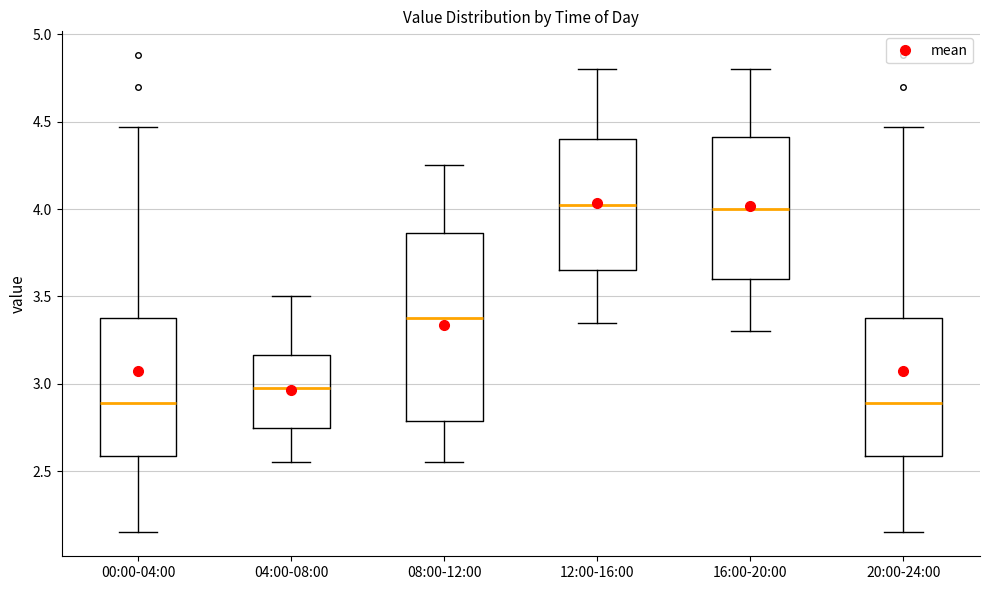

Reading left to right, transcribe this box plot: for each box, give where its median line is, the range the box spans, and where its two whiskers end, as read against the y-axis. The values are not printed on the chart, so give them approximately, as read against the axis.

00:00-04:00: median 2.90, box 2.60 to 3.40, whiskers 2.15 to 4.45
04:00-08:00: median 3.00, box 2.75 to 3.15, whiskers 2.55 to 3.50
08:00-12:00: median 3.40, box 2.80 to 3.85, whiskers 2.55 to 4.25
12:00-16:00: median 4.05, box 3.65 to 4.40, whiskers 3.35 to 4.80
16:00-20:00: median 4.00, box 3.60 to 4.40, whiskers 3.30 to 4.80
20:00-24:00: median 2.90, box 2.60 to 3.40, whiskers 2.15 to 4.45